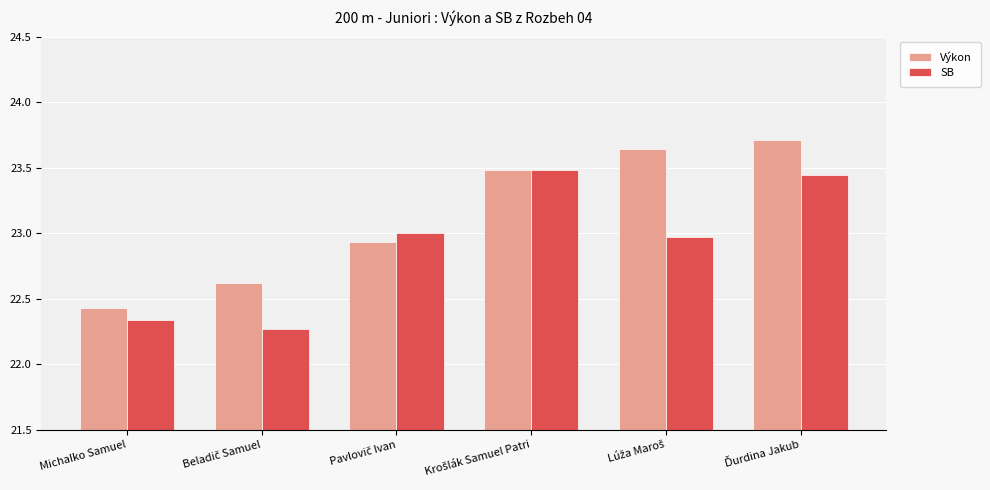

List the series in order of their peak value, lowest first.

SB, Výkon